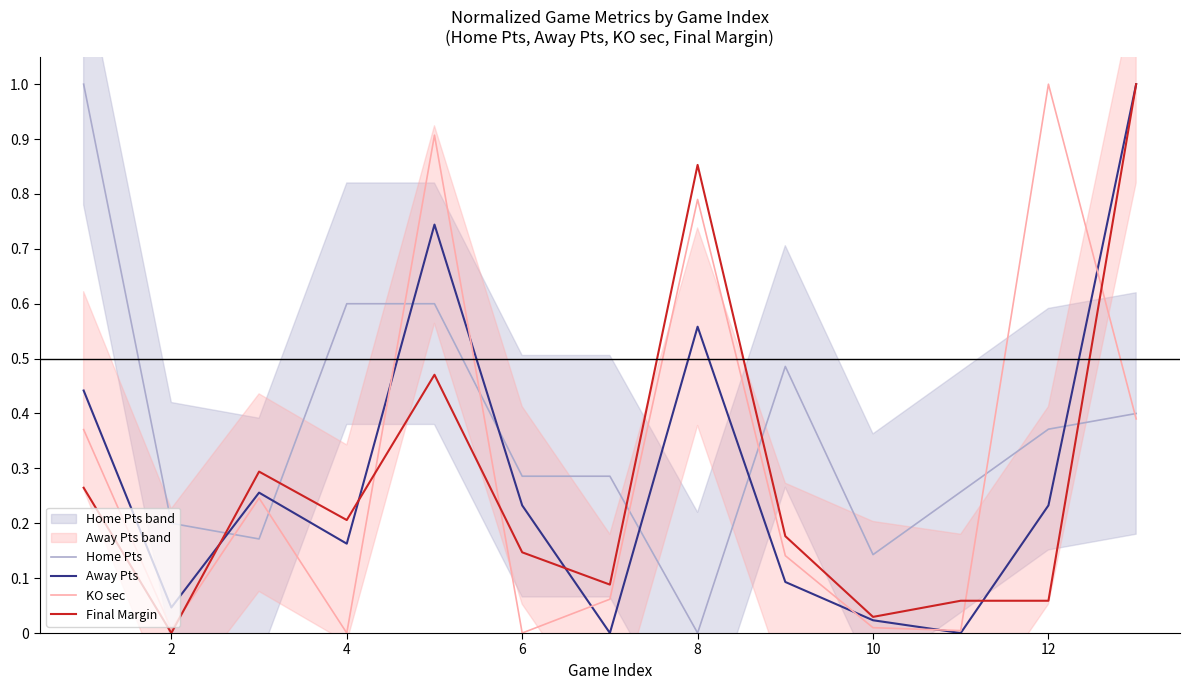

Reading left to right, list all the values displayed in this chart.

Home Pts: 1.0	0.2	0.2	0.6	0.6	0.3	0.3	0.0	0.5	0.1	0.3	0.4	0.4
Away Pts: 0.4	0.0	0.3	0.2	0.7	0.2	0.0	0.6	0.1	0.0	0.0	0.2	1.0
KO sec: 0.4	0.0	0.2	0.0	0.9	0.0	0.1	0.8	0.1	0.0	0.0	1.0	0.4
Final Margin: 0.3	0.0	0.3	0.2	0.5	0.1	0.1	0.9	0.2	0.0	0.1	0.1	1.0